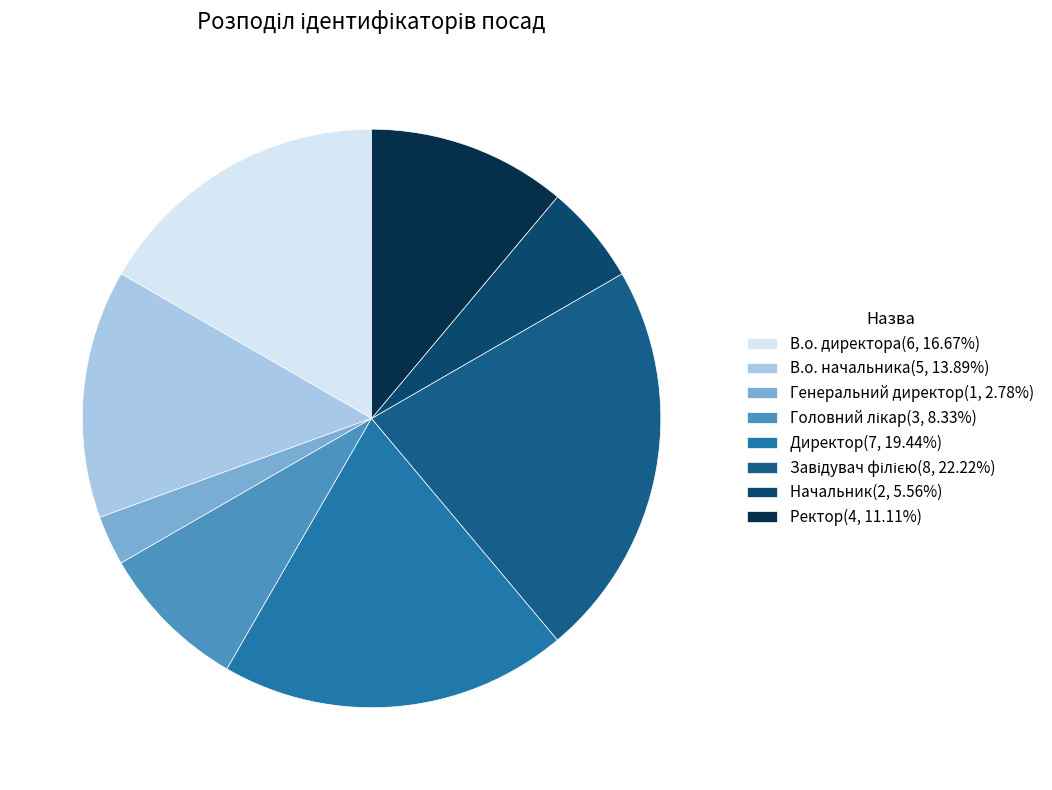

The Директор slice represents 14% of the pie. True or false?

False